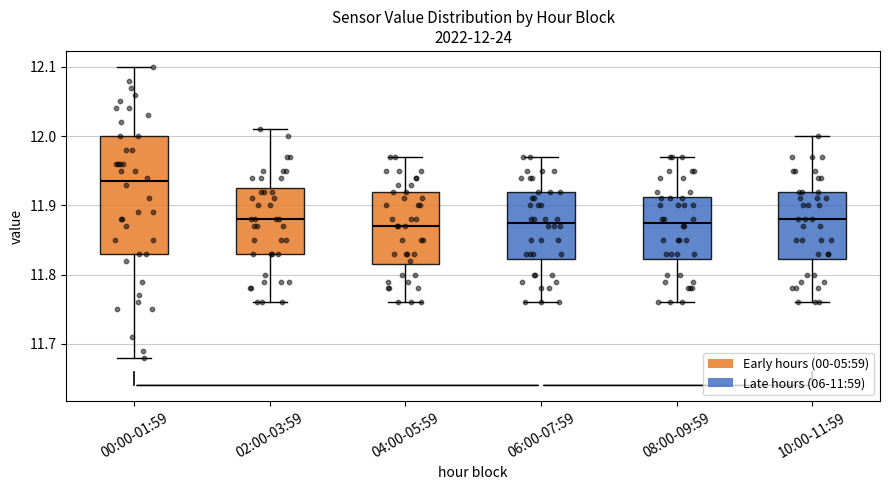

Comparing the boxes themselves (not the whiskers), which one is the tallest?

00:00-01:59